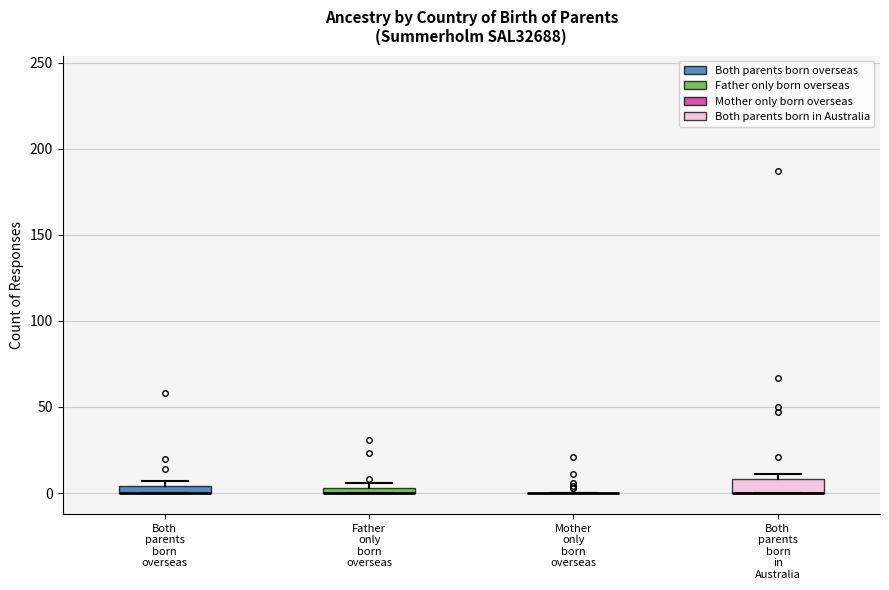

Where is the lower edge of the box for Both parents born in Australia on the y-axis? The values are not printed on the chart, so give them approximately, as read against the axis.

0